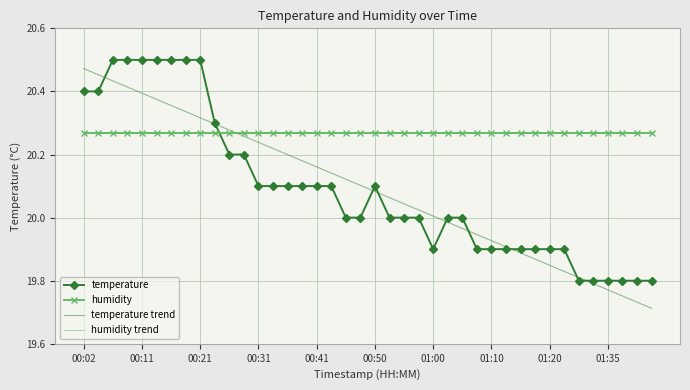

Which series has the largest total across all categories?

humidity